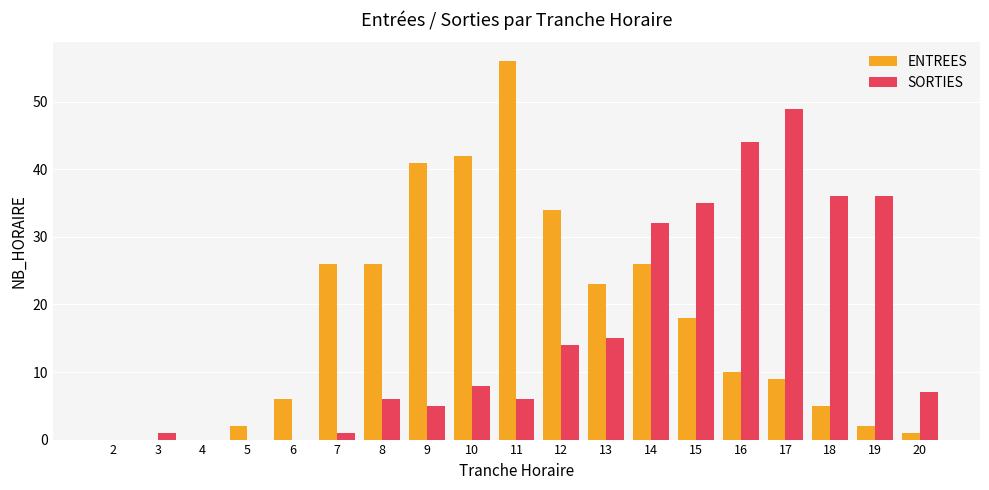

Which label corresponds to the largest value in the chart?

11